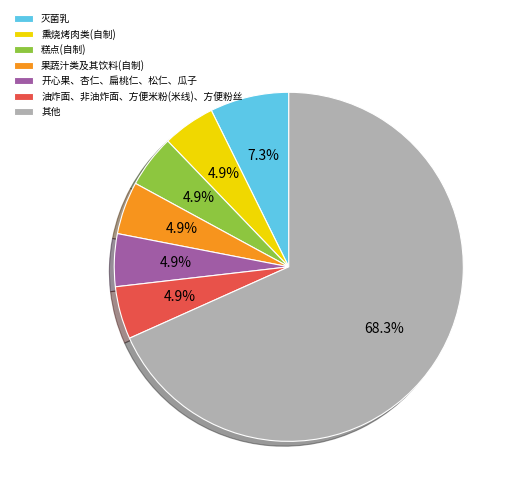

Which slice is the largest?

其他